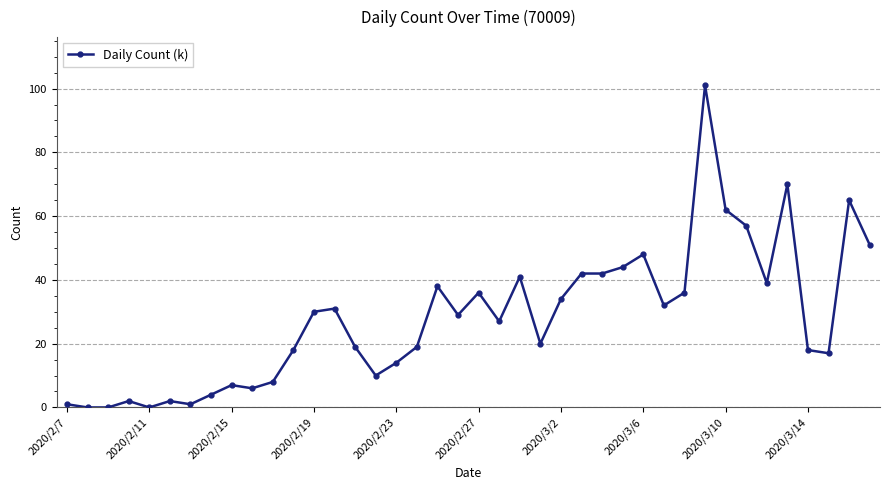

What is the average value?

28